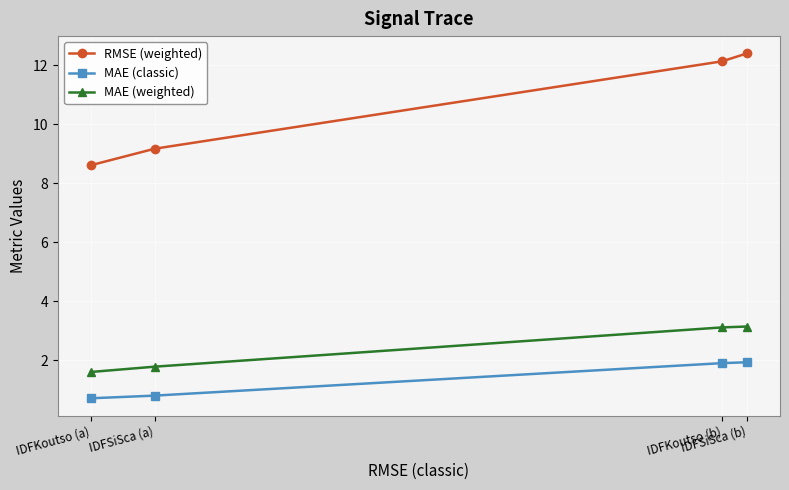

True or false: RMSE (weighted) and MAE (weighted) cross at least once.

False